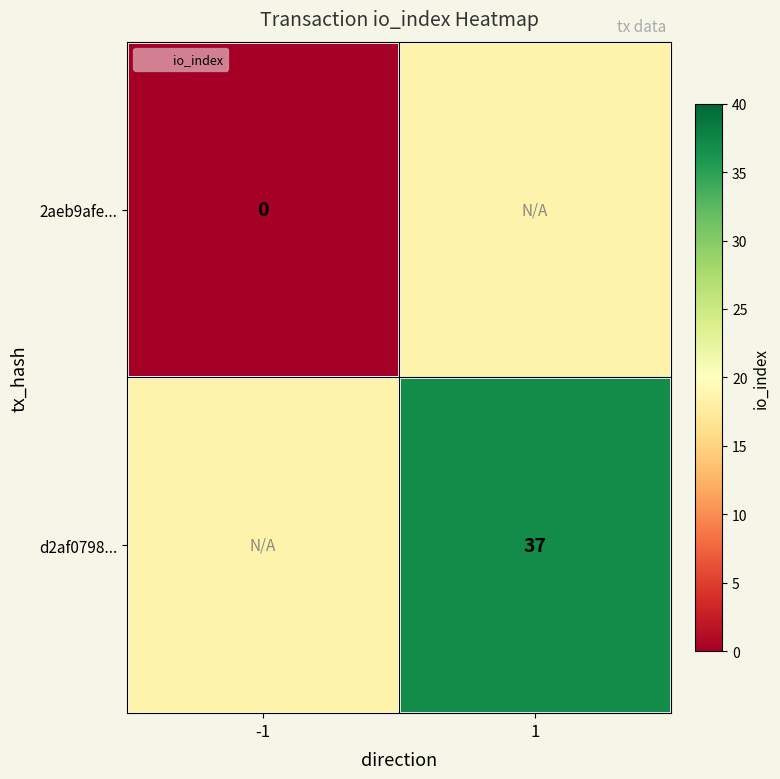

At 1, list the series in order from largest to smallest.

d2af0798..., 2aeb9afe...